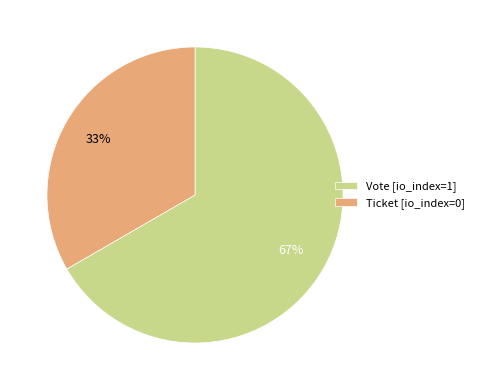

Rank the categories by value from highest to lowest.

Vote [io_index=1], Ticket [io_index=0]